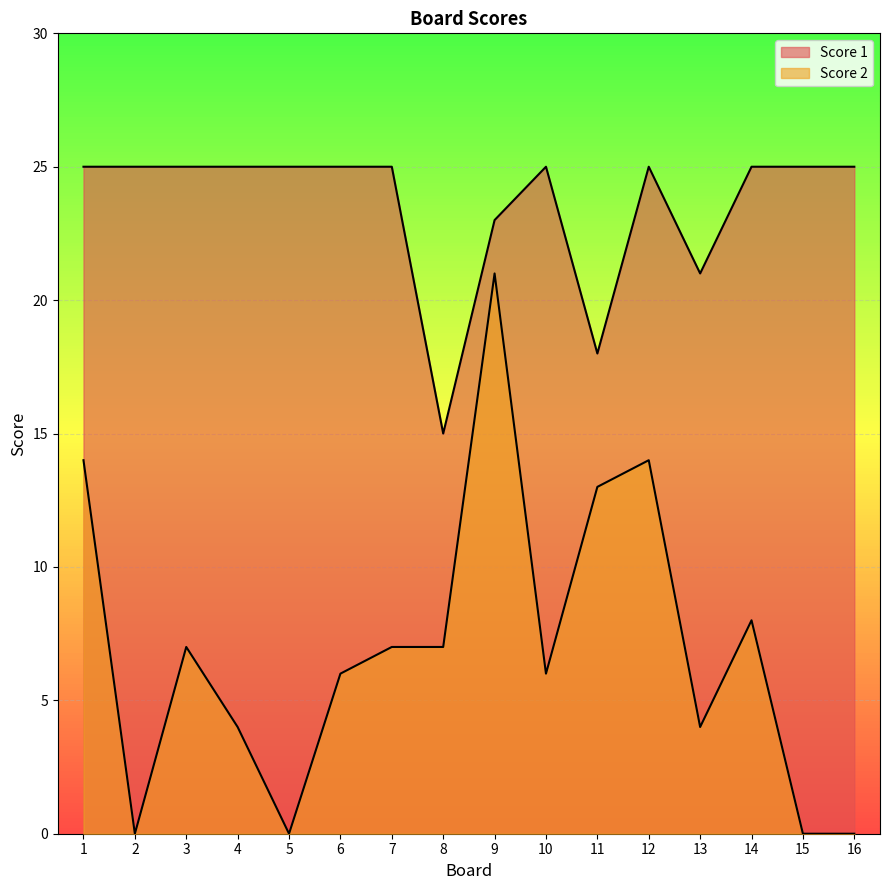

What is the difference between the second highest and minimum values in the Score 1 series?

10